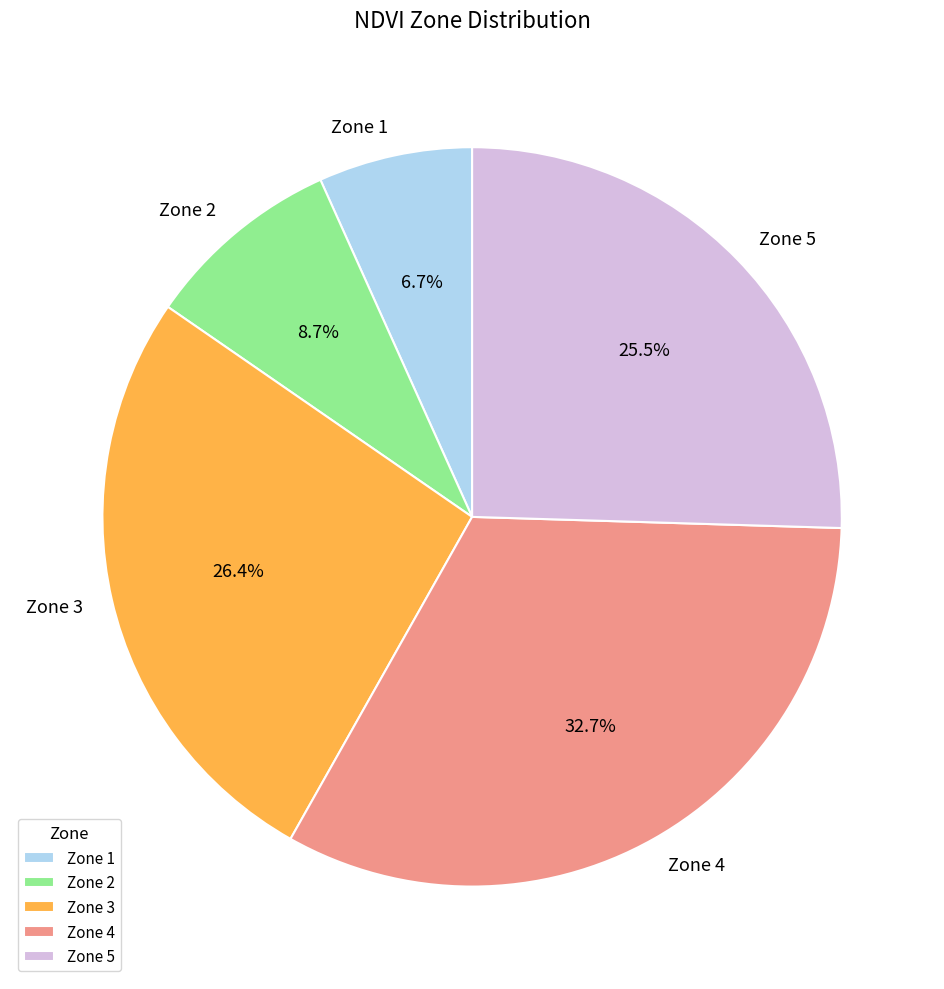

What percentage do Zone 4 and Zone 5 together represent?

58.2%